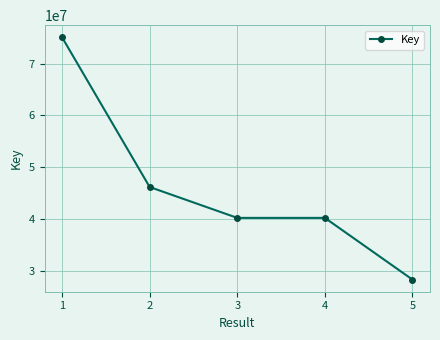

What is the maximum value shown in the chart?

75069775